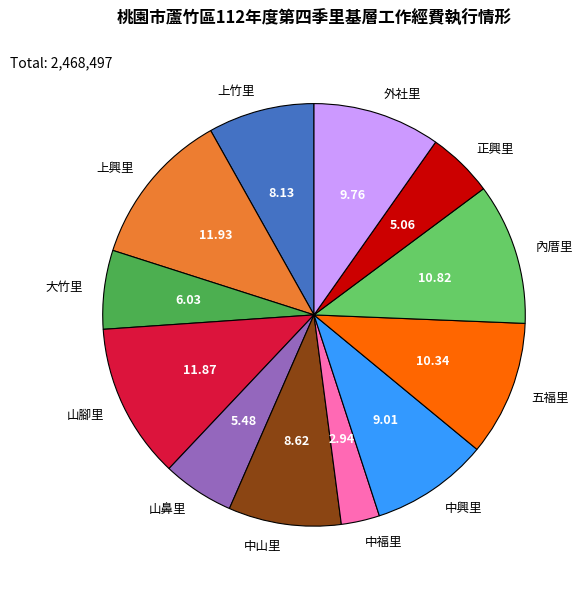

Between 山腳里 and 上竹里, which is larger?

山腳里